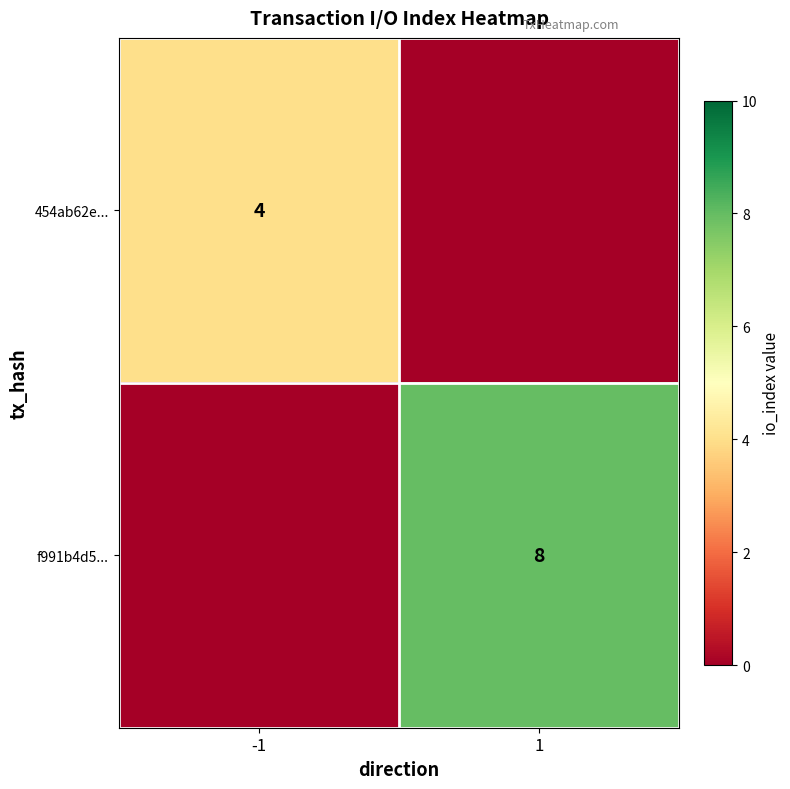

True or false: f991b4d5... has a value of 4 at 1.

False